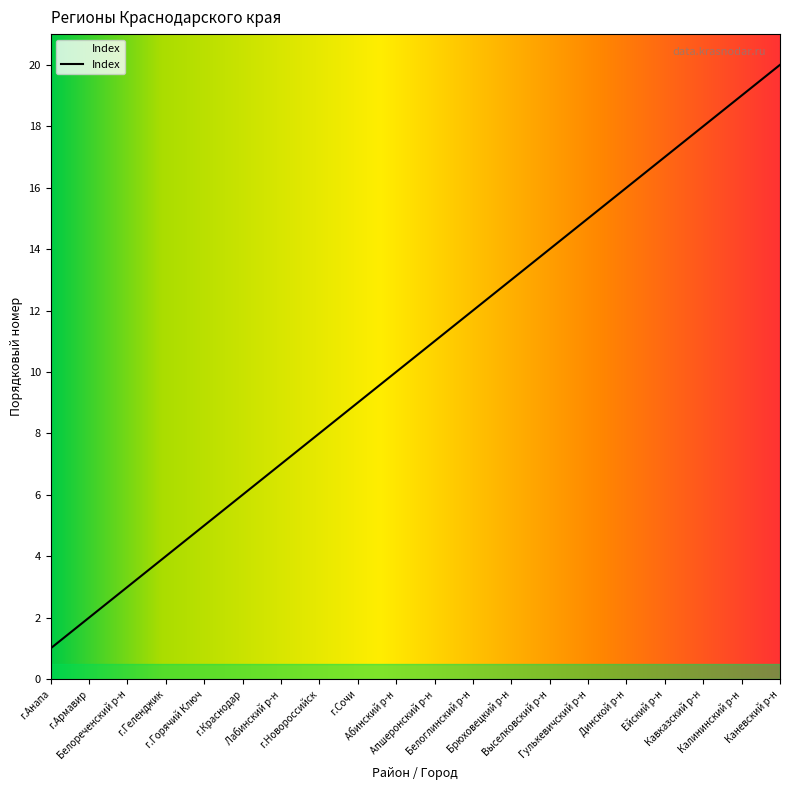

List the labels in order of value, largest first.

Каневский р-н, Калининский р-н, Кавказский р-н, Ейский р-н, Динской р-н, Гулькевичский р-н, Выселковский р-н, Брюховецкий р-н, Белоглинский р-н, Апшеронский р-н, Абинский р-н, г.Сочи, г.Новороссийск, Лабинский р-н, г.Краснодар, г.Горячий Ключ, г.Геленджик, Белореченский р-н, г.Армавир, г.Анапа